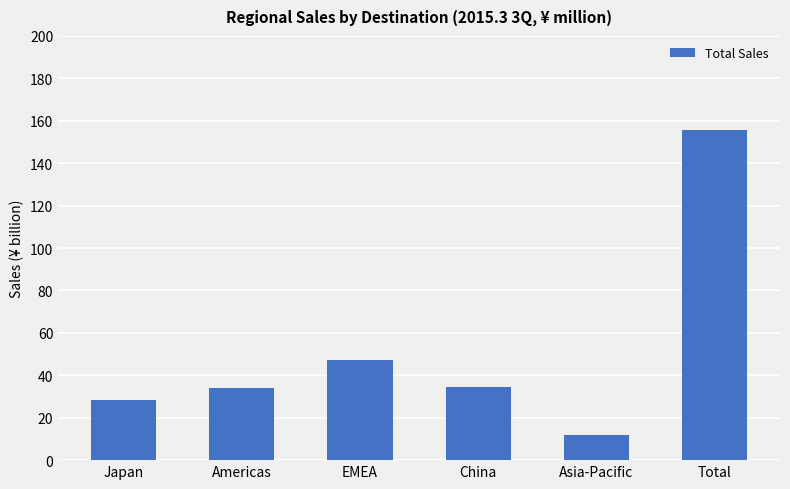

Are the bars horizontal?

No